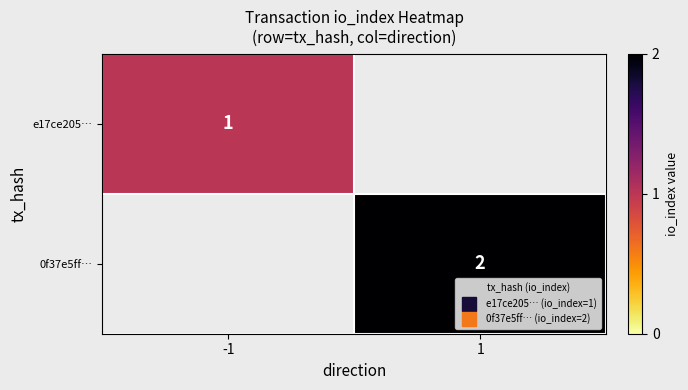

The value of 0f37e5ff… at 1 is 2.0. True or false?

True